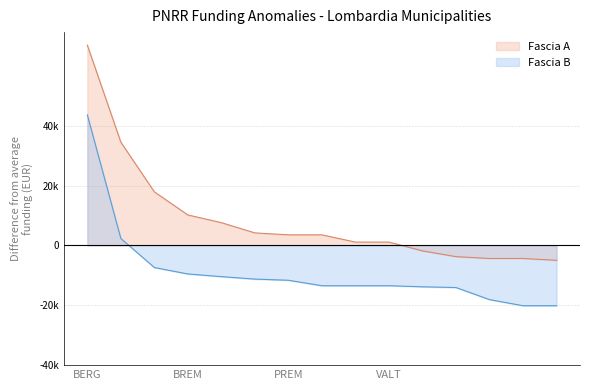

Is it true that Fascia A equals 4813.6 at ROBECCHETTO CON INDUNO?

False